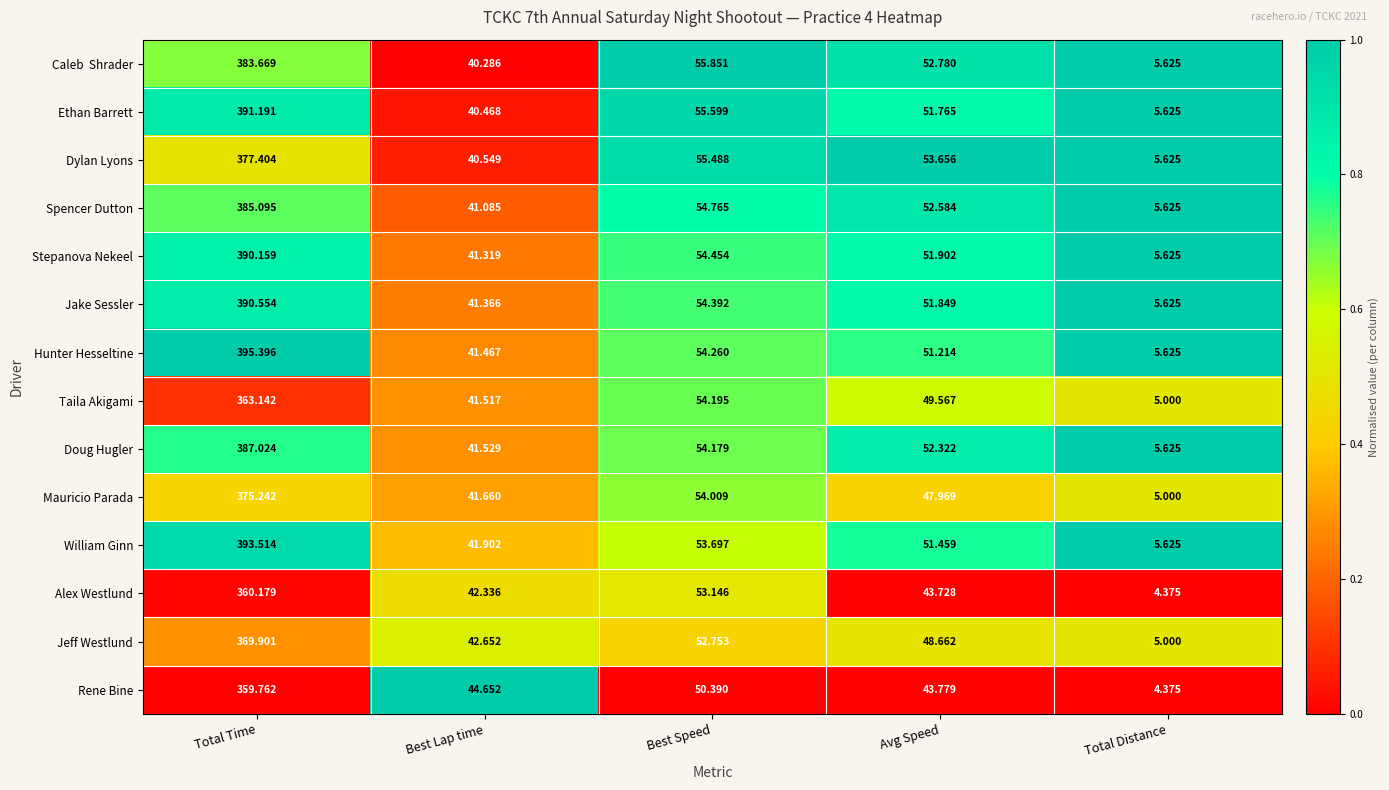

Where is Taila Akigami nearest to the value 184?

Best Speed